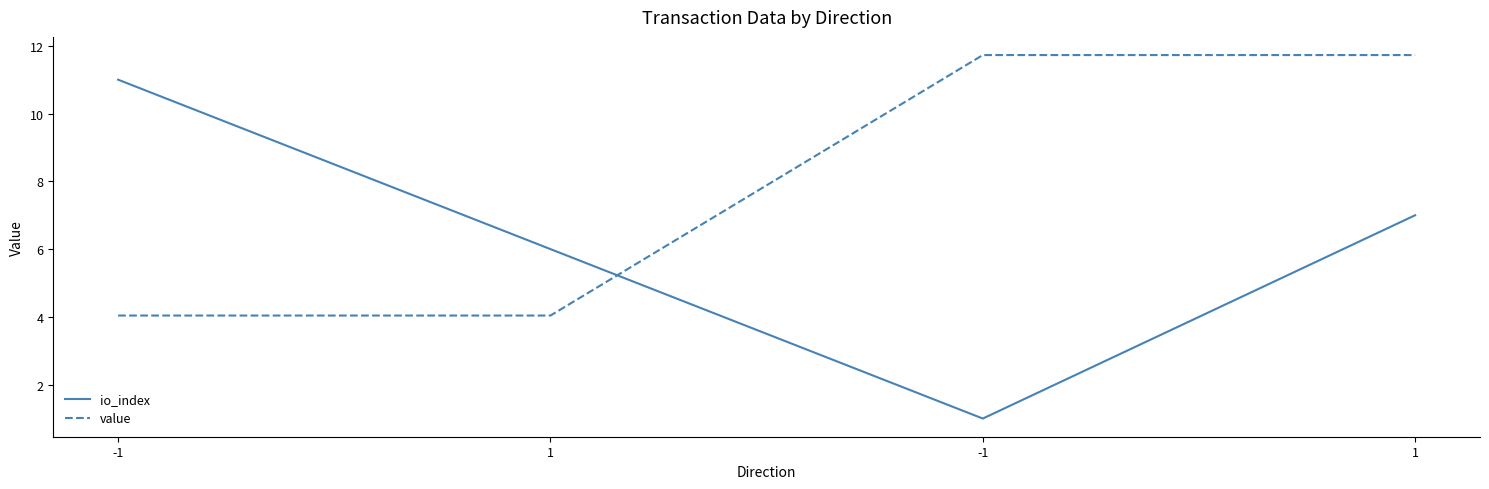

Which series has the largest range (max minus min)?

io_index